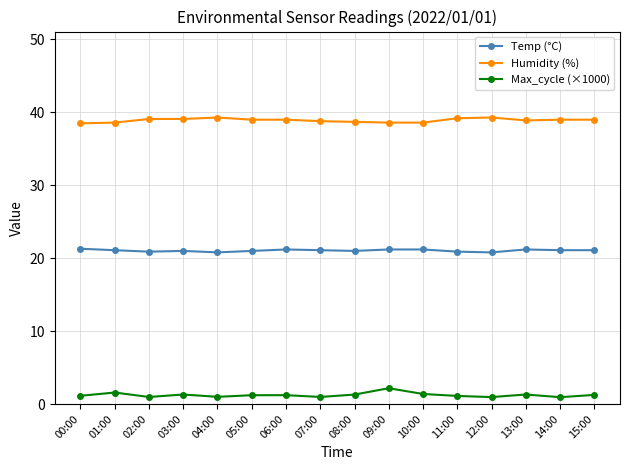

What position from the left is 00:00?

1